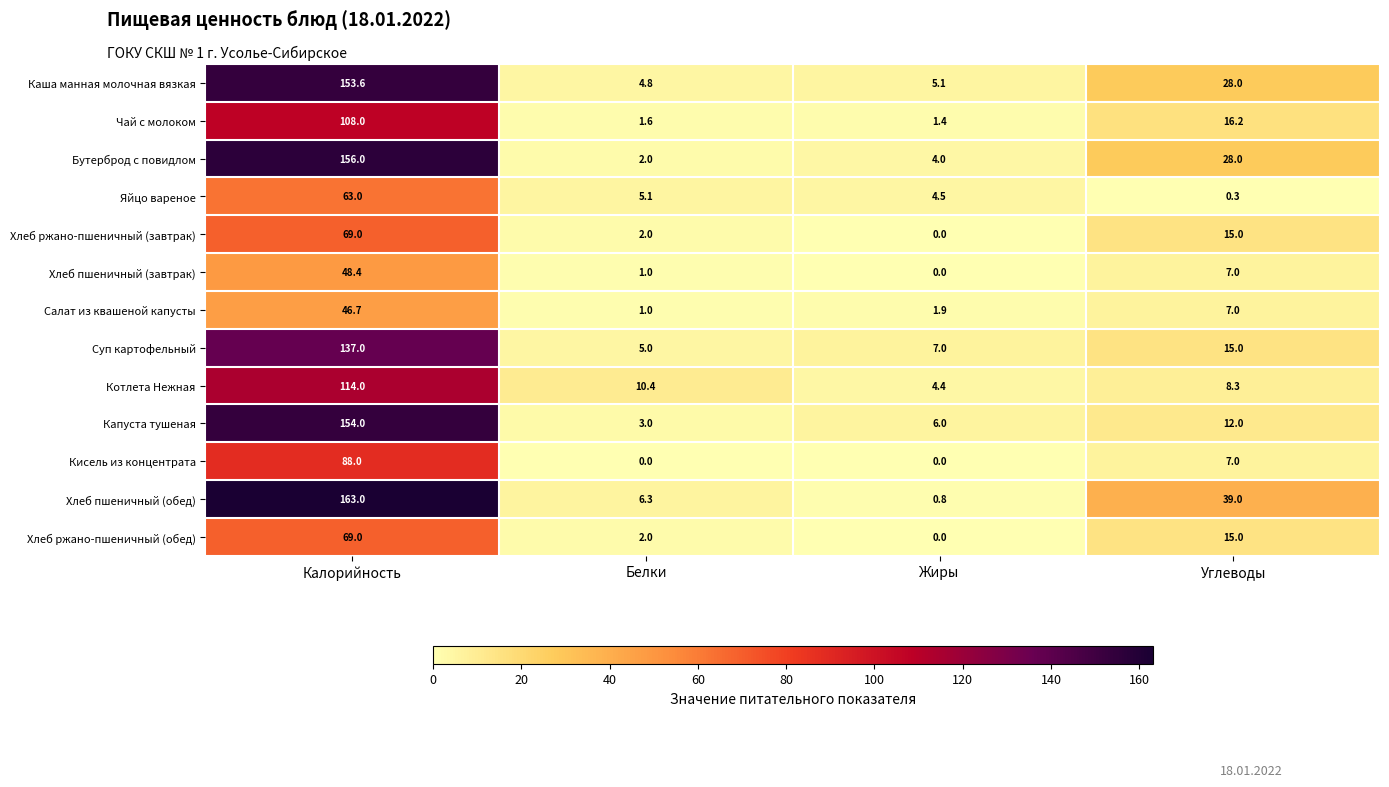

At which category is the sum across all series the highest?

Калорийность